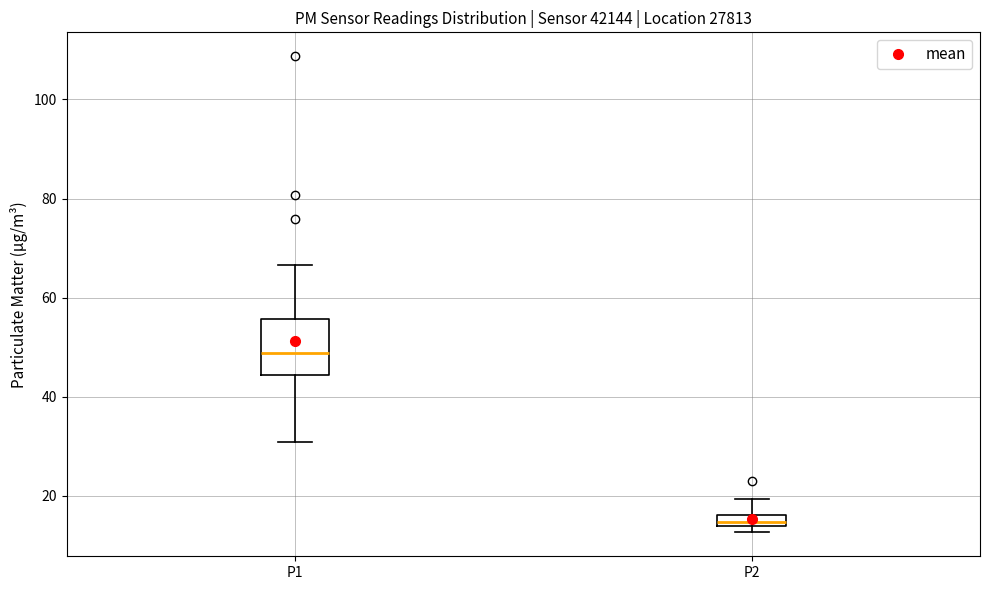

Which box's median line is the lowest?

P2